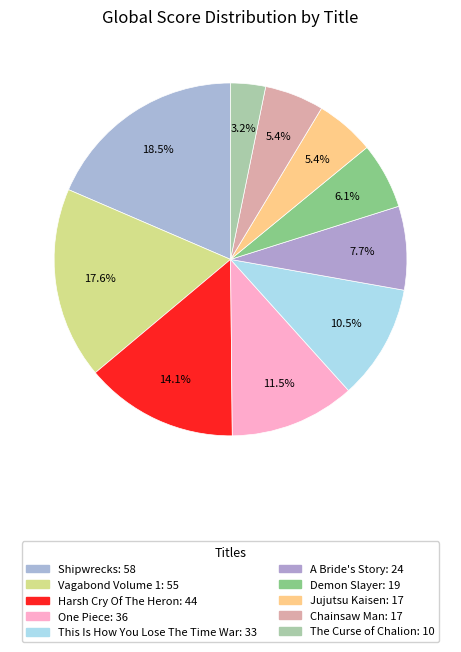

Approximately how many times larger is the value at Vagabond Volume 1 compared to Jujutsu Kaisen?

3.2